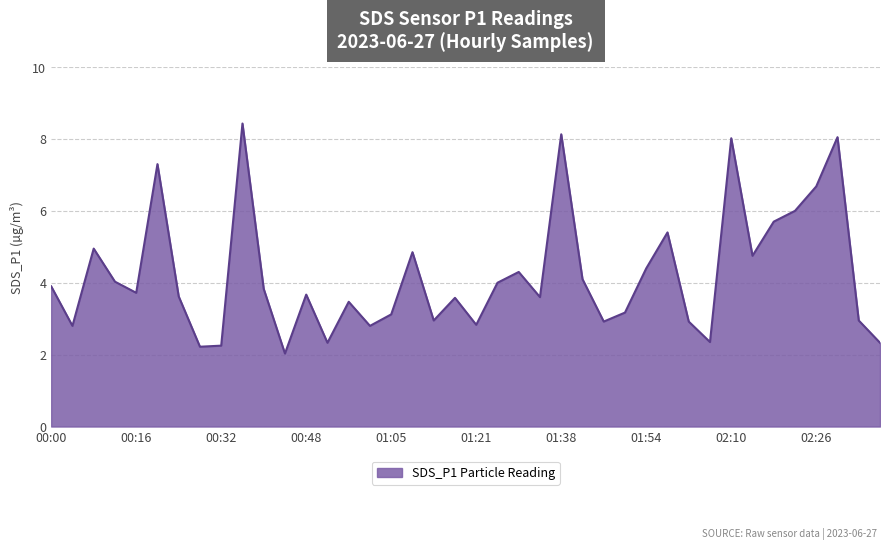

What is the difference between the maximum and minimum values?

6.4